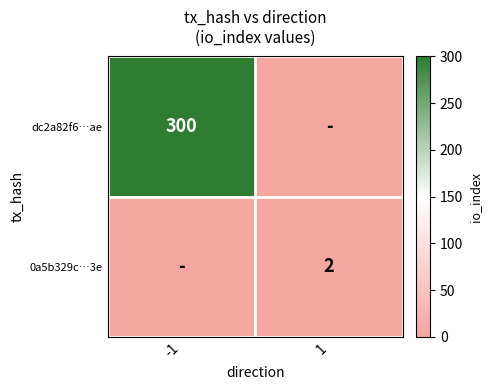

The value of 0a5b329c…3e at 1 is 2. True or false?

True